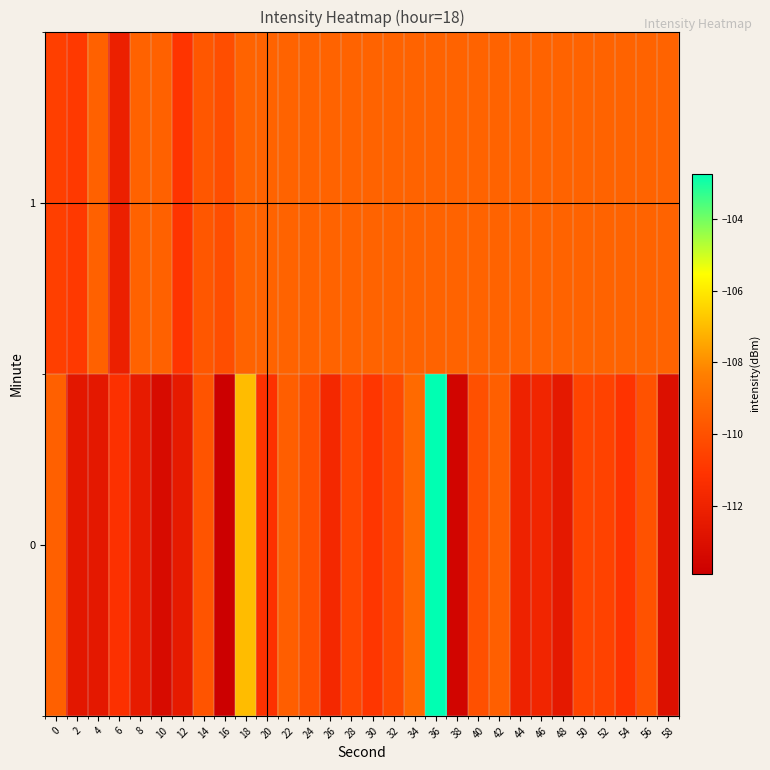

What is the total value across all series at 20?

-220.5